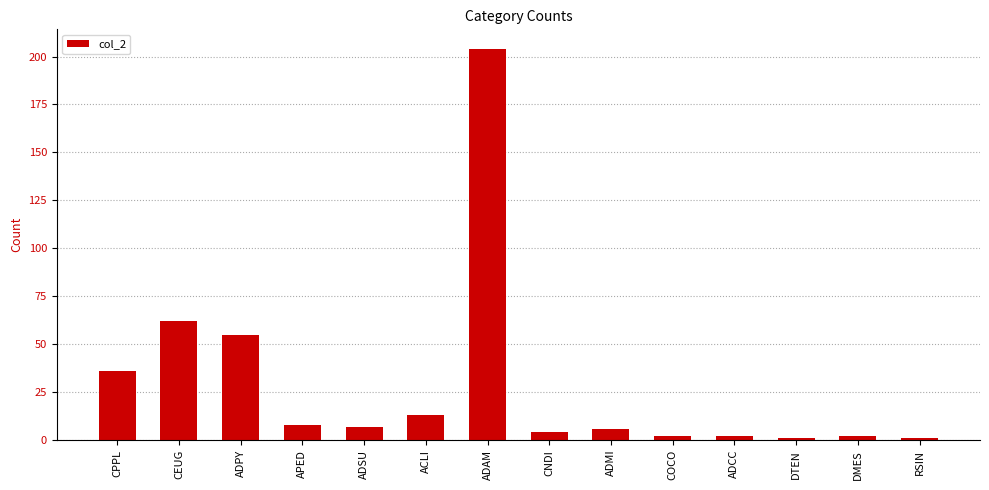

What is the maximum value shown in the chart?

204